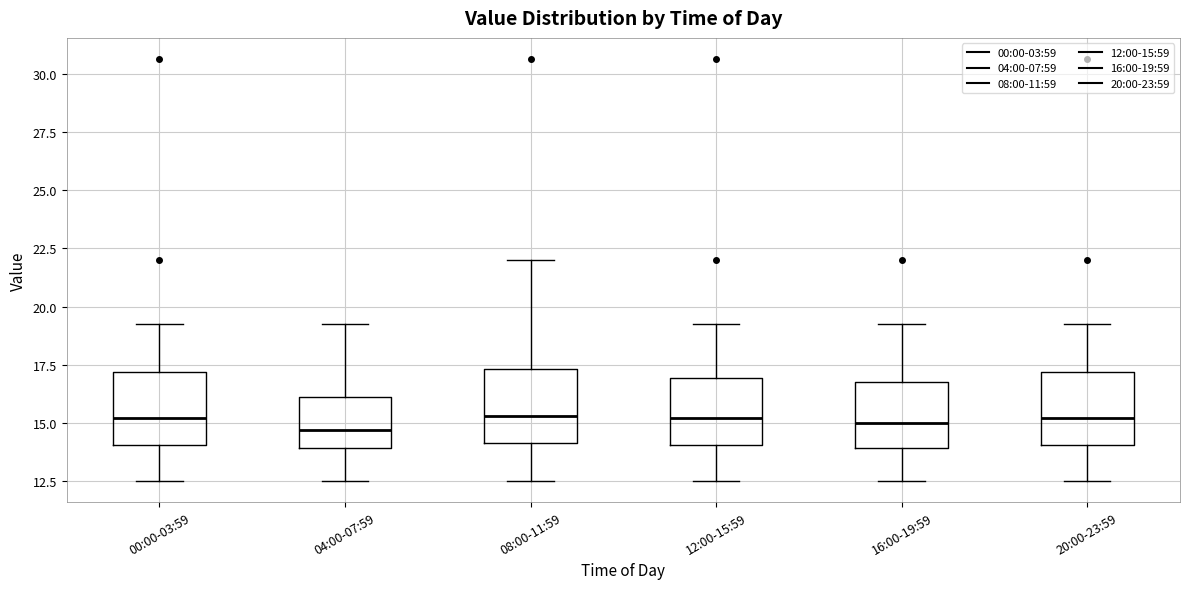

Reading left to right, read every box against the y-axis: the position of its median line, the range the box covers, and the ends of its whiskers. The values are not printed on the chart, so give them approximately, as read against the axis.

00:00-03:59: median 15.0, box 14.0 to 17.0, whiskers 12.5 to 19.5
04:00-07:59: median 14.5, box 14.0 to 16.0, whiskers 12.5 to 19.5
08:00-11:59: median 15.5, box 14.0 to 17.5, whiskers 12.5 to 22.0
12:00-15:59: median 15.0, box 14.0 to 17.0, whiskers 12.5 to 19.5
16:00-19:59: median 15.0, box 14.0 to 17.0, whiskers 12.5 to 19.5
20:00-23:59: median 15.0, box 14.0 to 17.0, whiskers 12.5 to 19.5